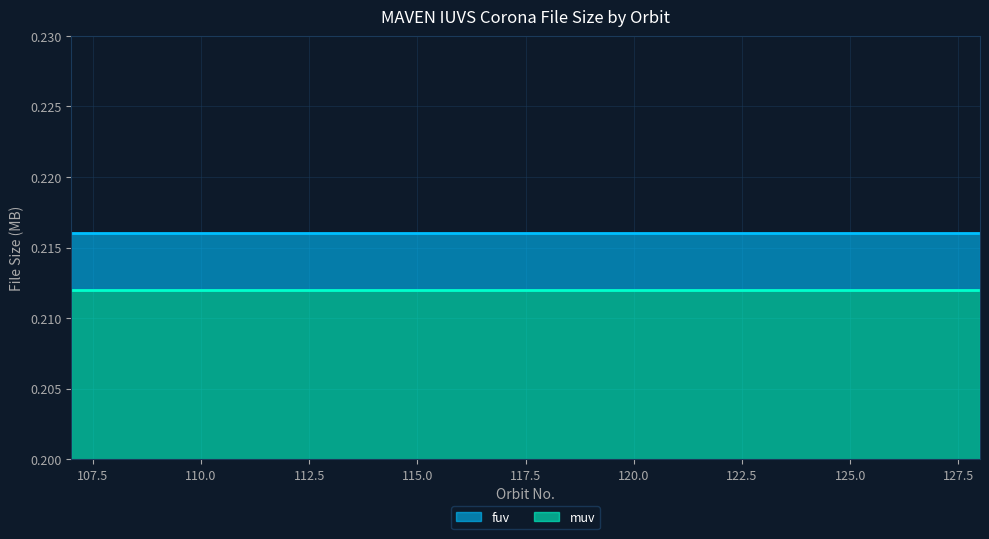

Is it true that fuv equals 0.1 at 128?

False